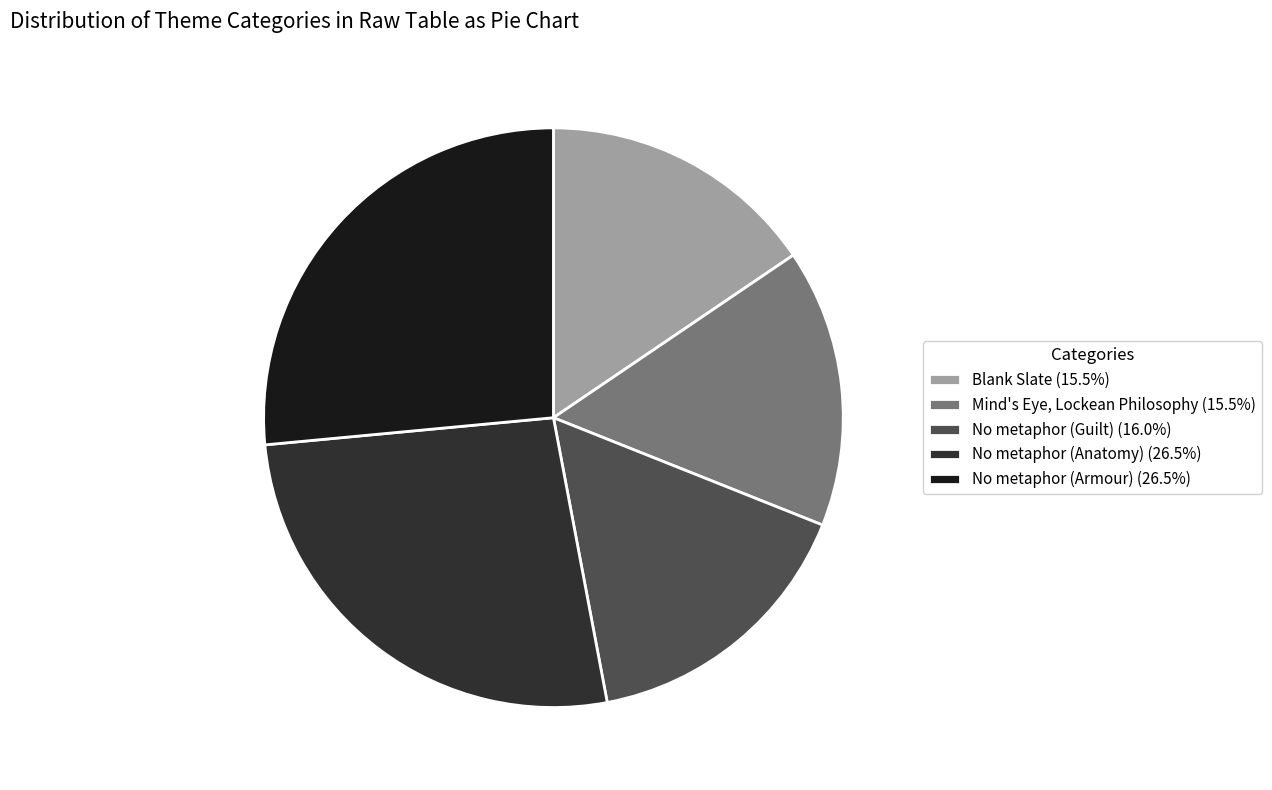

The No metaphor (Anatomy) slice represents 38% of the pie. True or false?

False